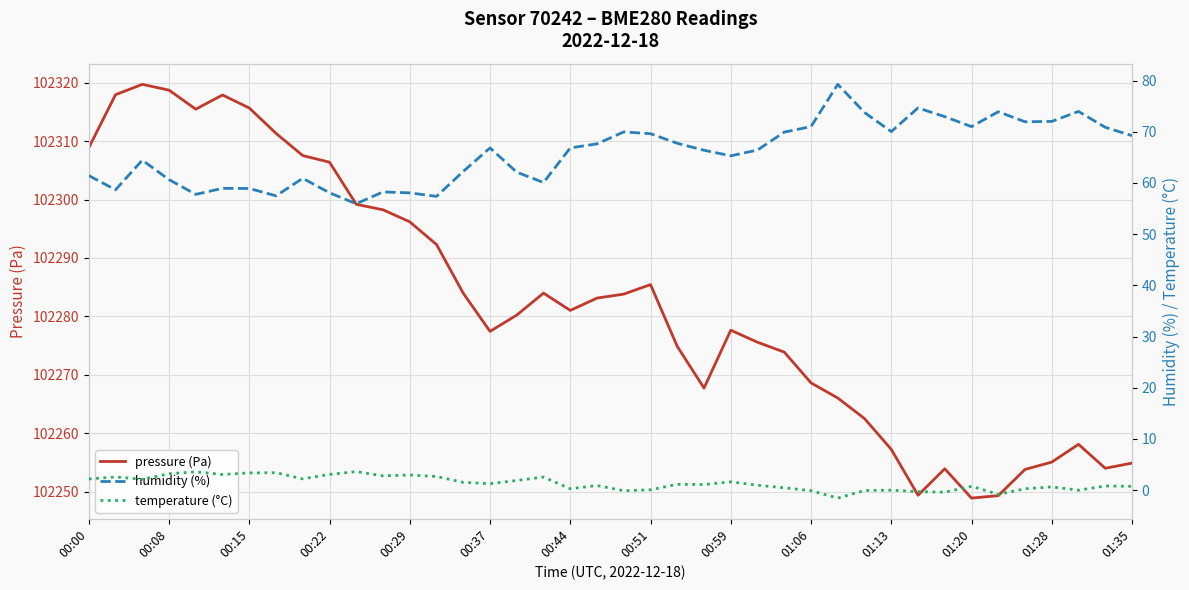

What is the average value of the temperature (°C) series?

1.4